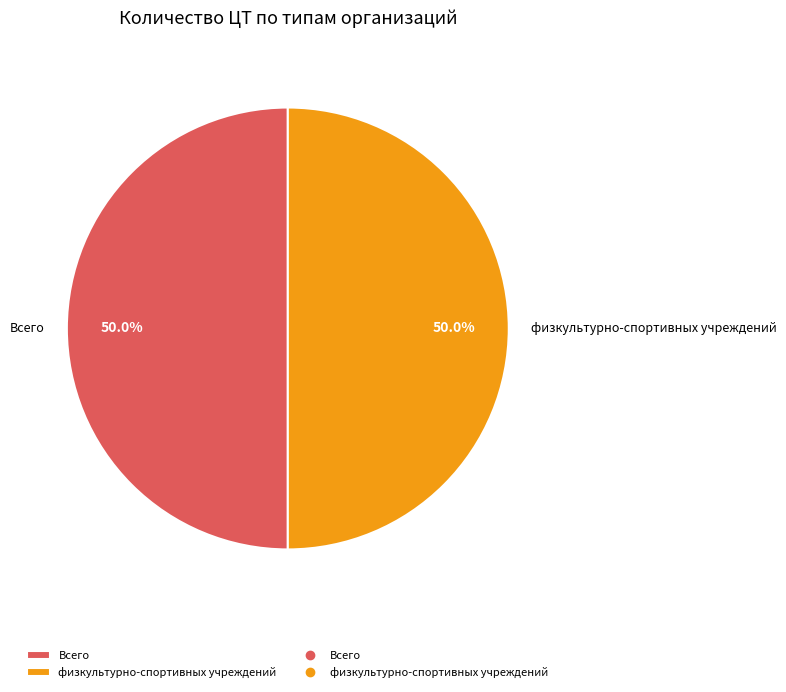

To the nearest percent, what is the difference between the largest and smallest slice percentages?

0%